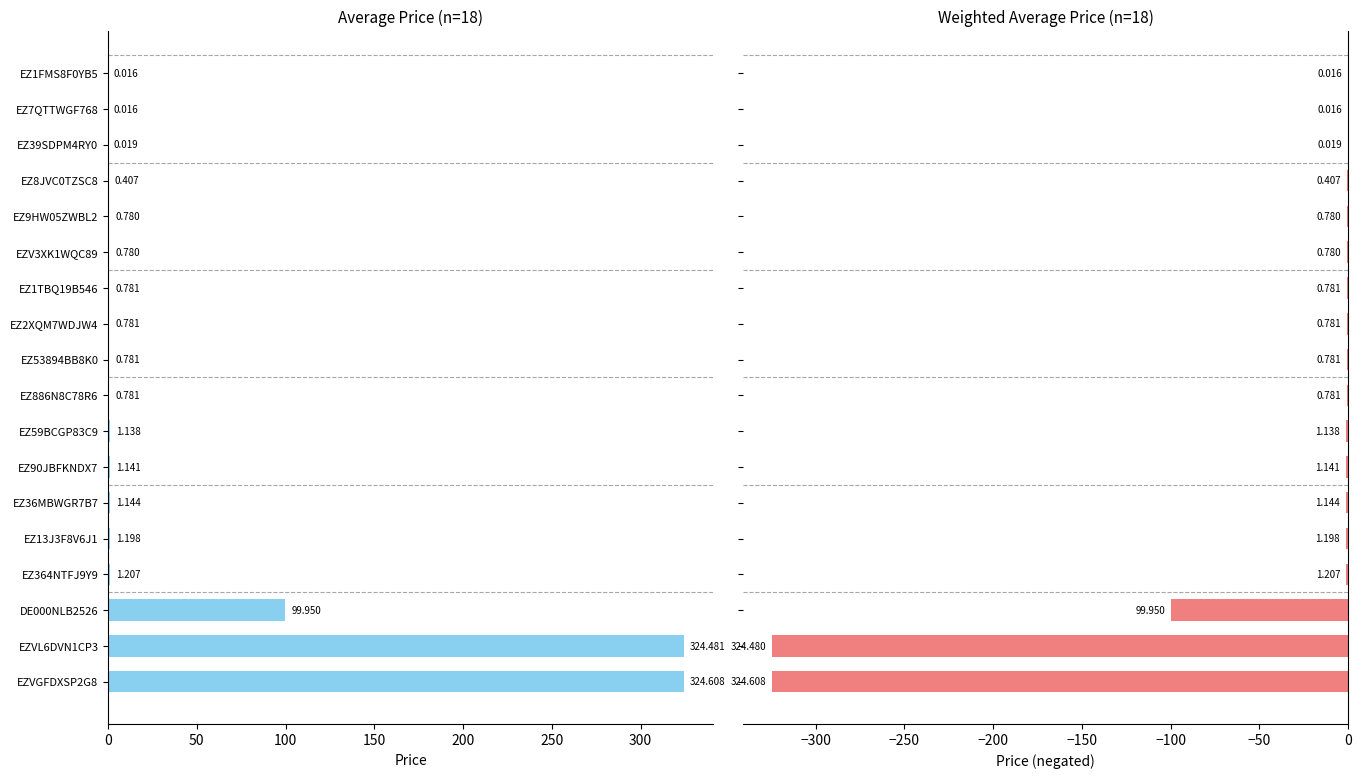

Is the value of Weighted Average Price at EZ59BCGP83C9 greater than the value of Average Price at EZ13J3F8V6J1?

No